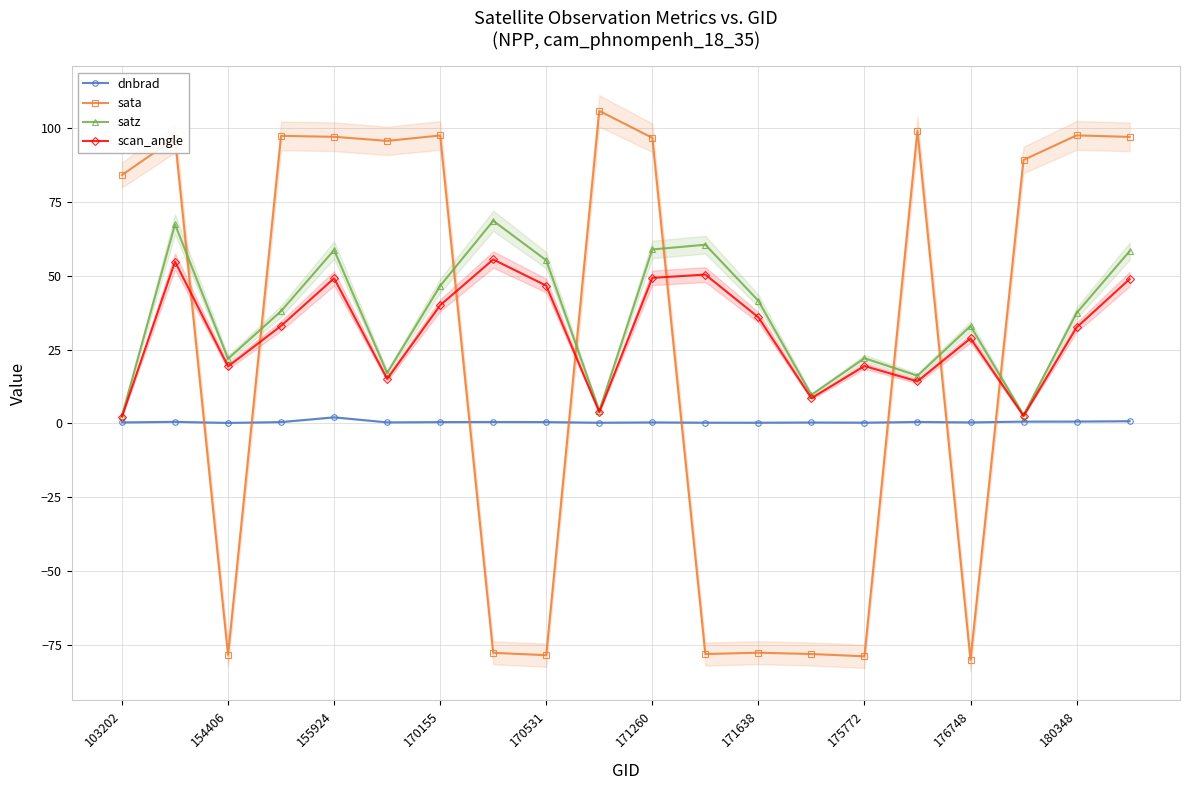

In satz, how many points are higher than both neighbors (excluding endpoints)?

6